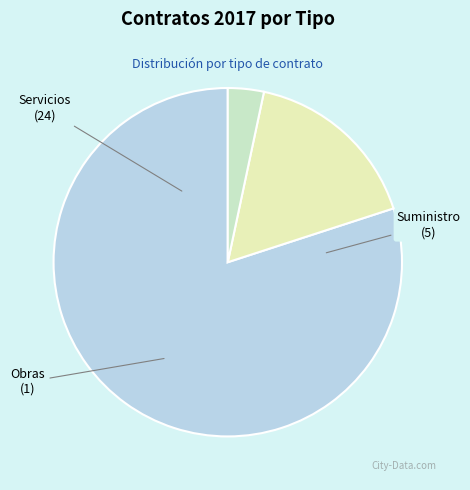

What is the ratio of the value at Servicios to the value at Suministro?

4.8